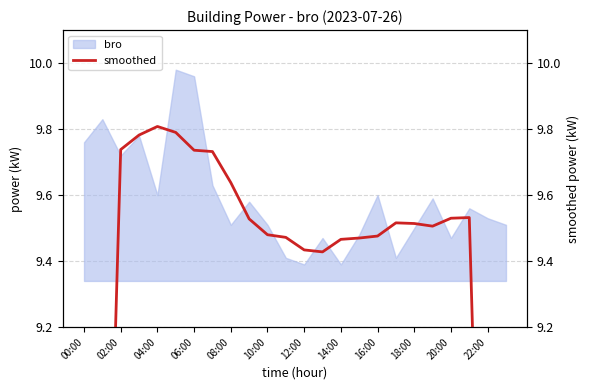

What is the smallest value displayed?

5.7